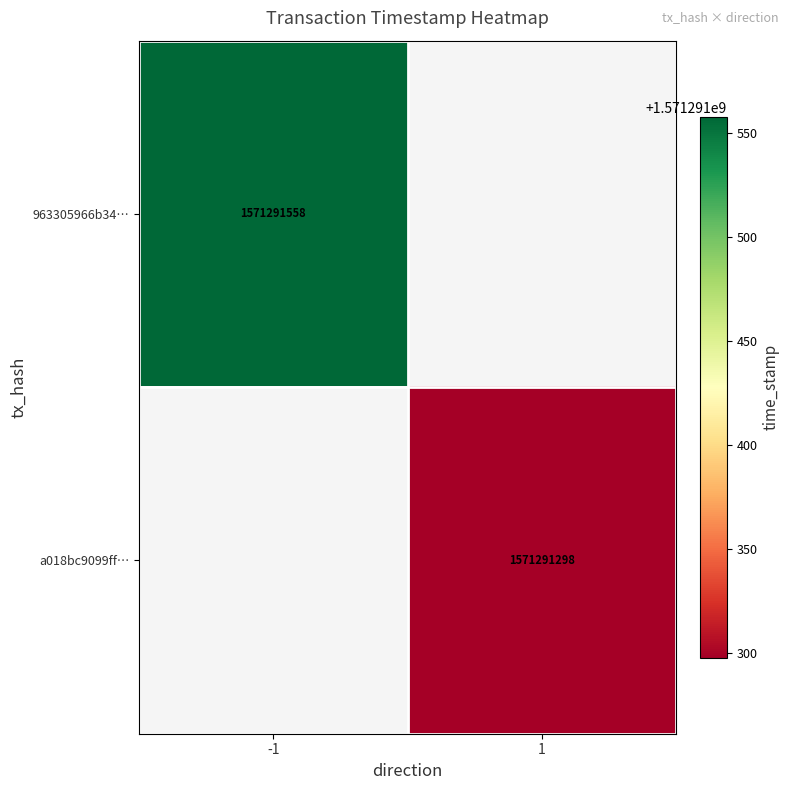

List the series in order of their overall mean, lowest first.

a018bc9099ff95e3768a04fb3cc443a35b85250, 963305966b34363a121dca9b41527ddfb56a046